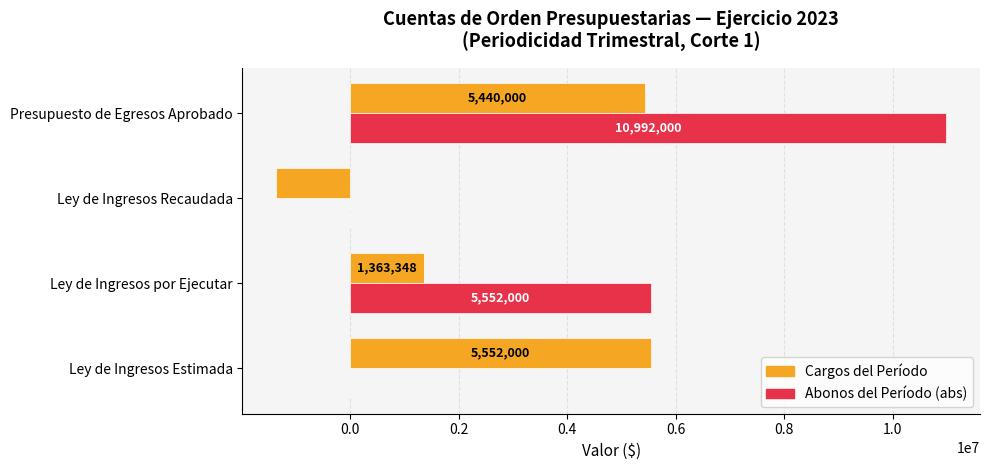

What is the average value of the Cargos del Período series?

2748000